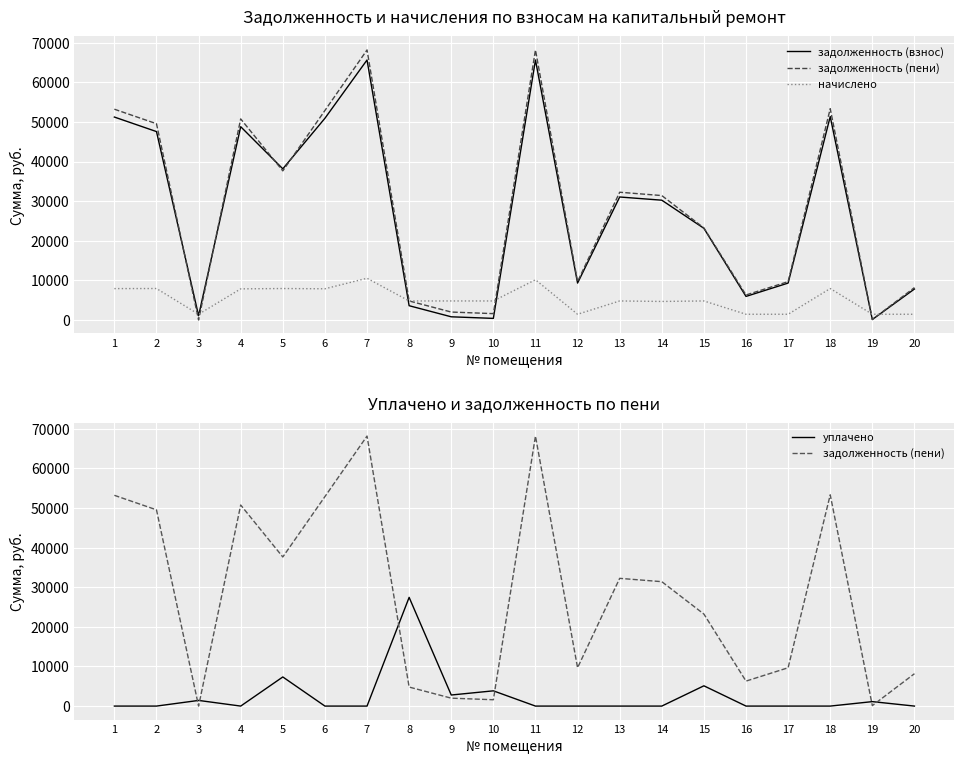

Where is the first local minimum for уплачено?

4